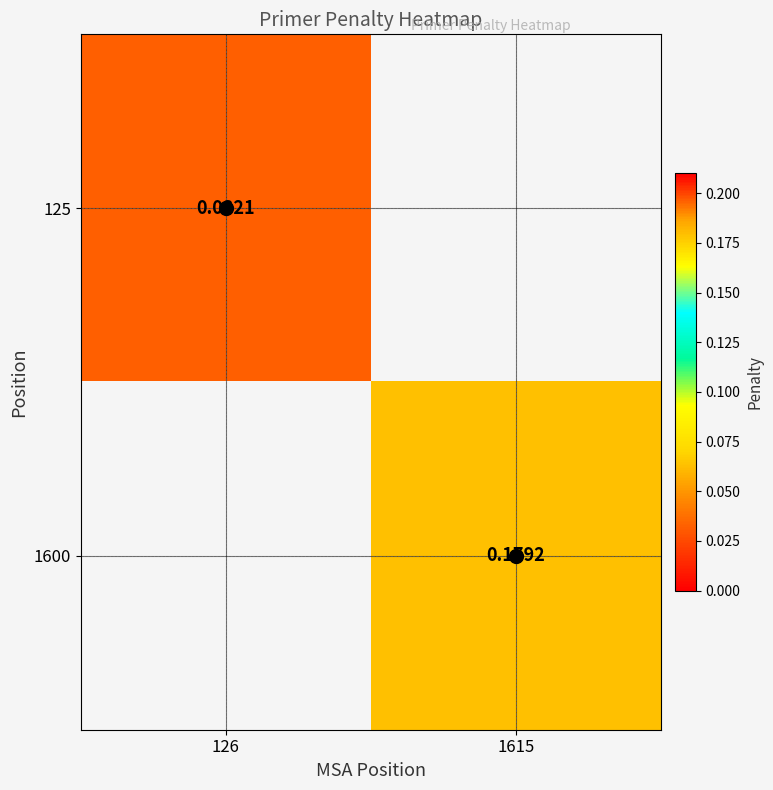

How many positive values does the 1600 series have?

1